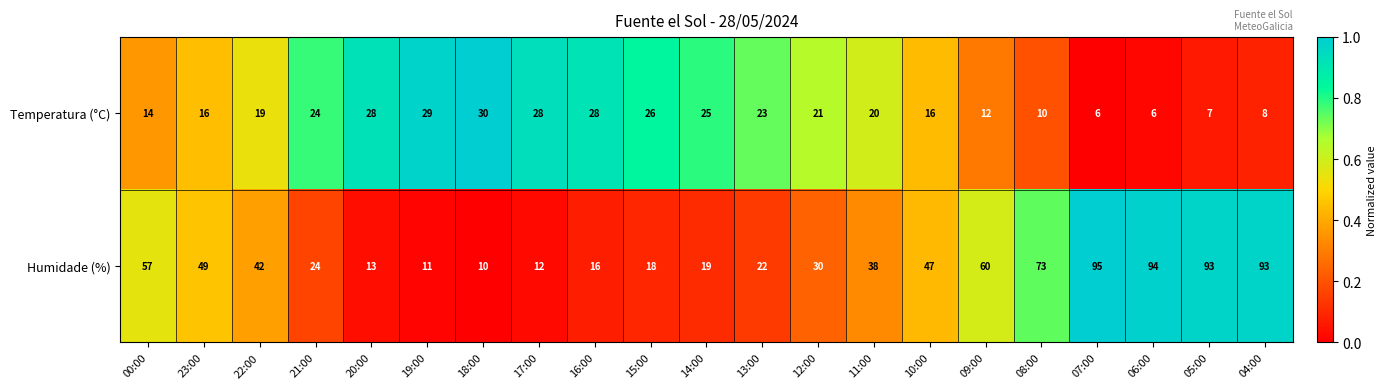

Is the value of Temperatura (°C) at 15:00 greater than the value of Humidade (%) at 19:00?

Yes